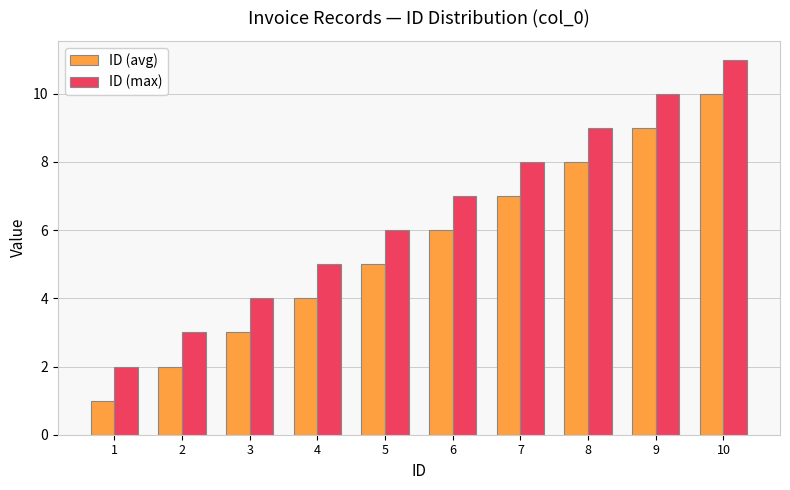

The value of ID (max) at 1 is 4. True or false?

False